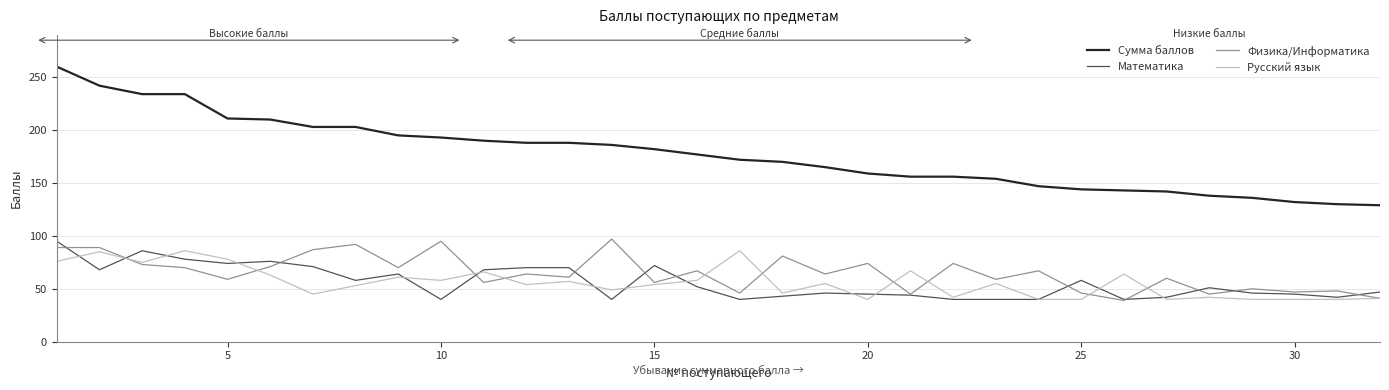

True or false: Русский язык and Математика cross at least once.

True